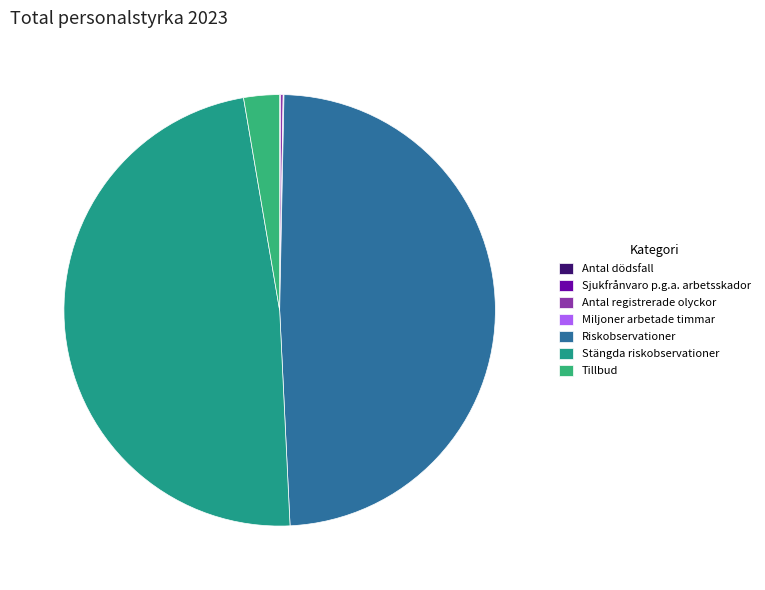

True or false: Riskobservationer accounts for 49% of the total.

True